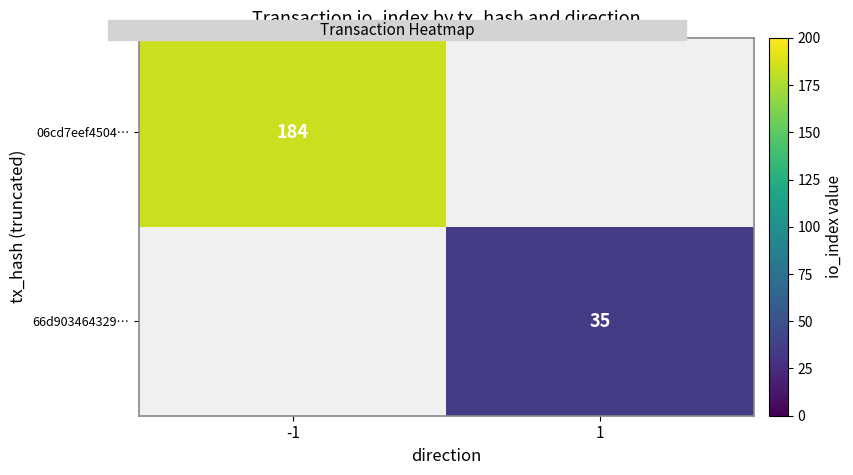

The value of 06cd7eef4504… at -1 is 184. True or false?

True